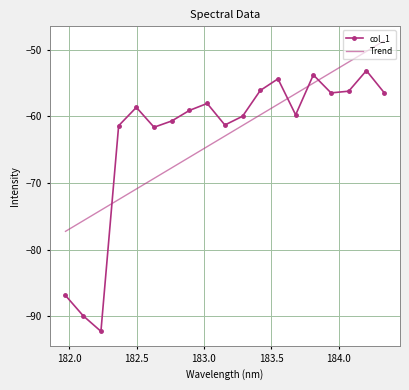

True or false: Trend has more than 0 points higher than both neighbors.

False